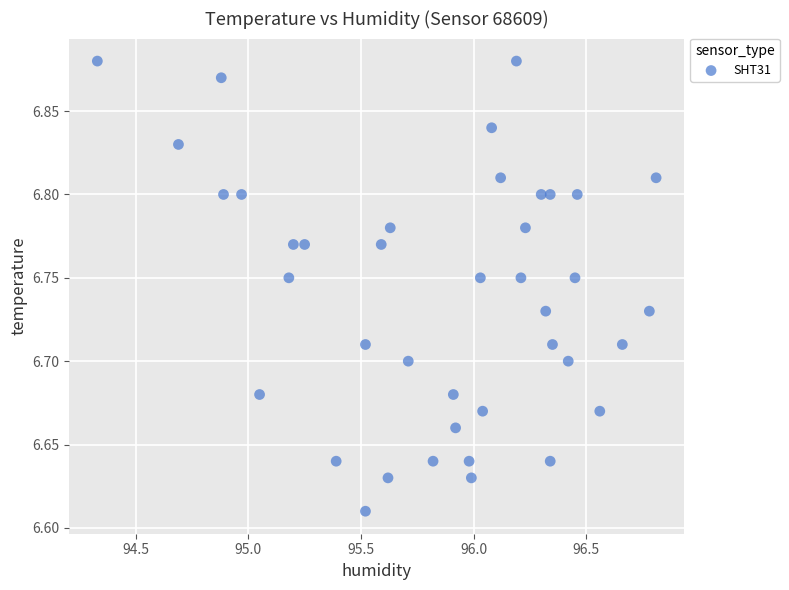

What is the range of Y values (max minus min)?

0.3